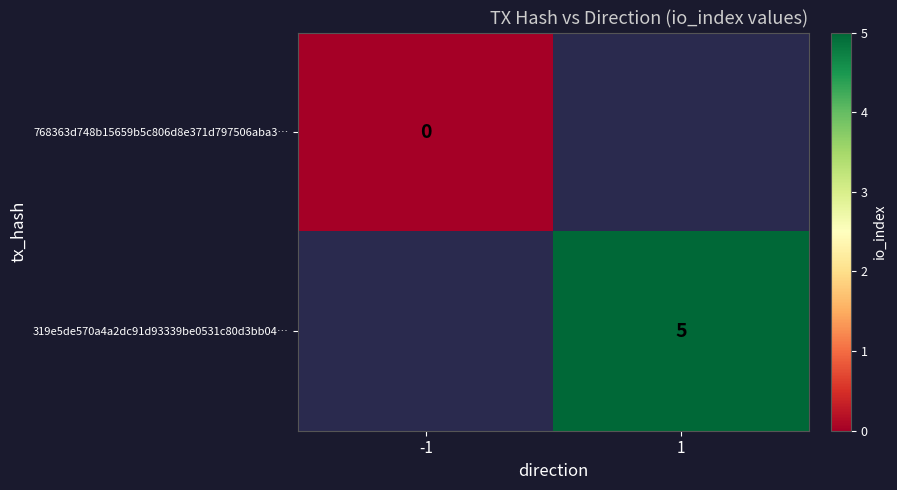

The value of 319e5de570a4a2dc91d93339be0531c80d3bb04… at 1 is 5. True or false?

True